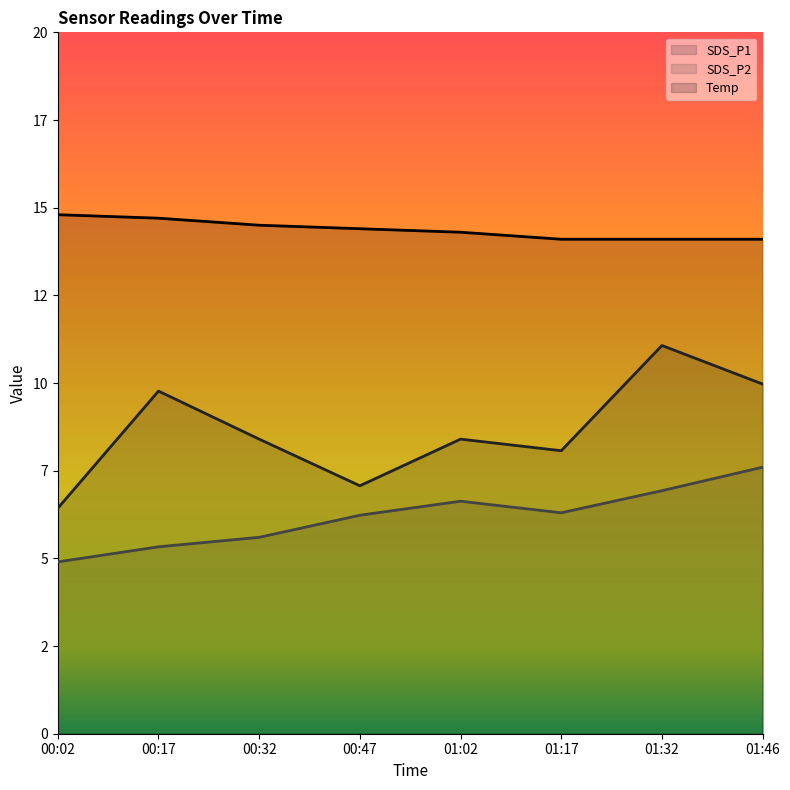

Which label corresponds to the smallest value in the chart?

00:02